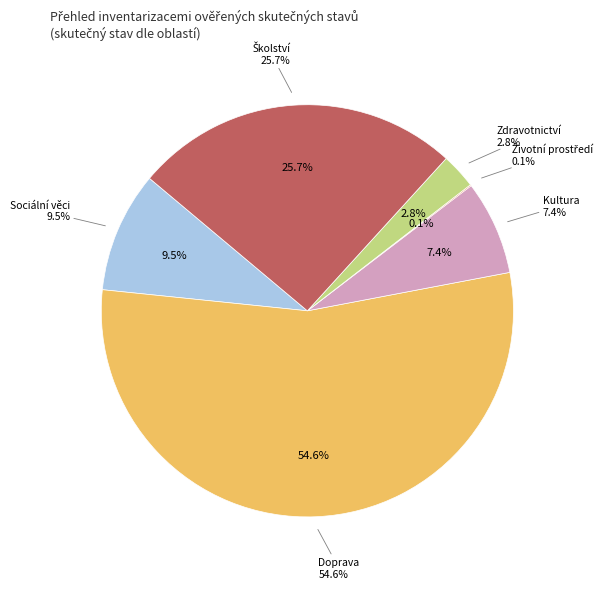

What percentage is the Školství slice, to the nearest percent?

26%